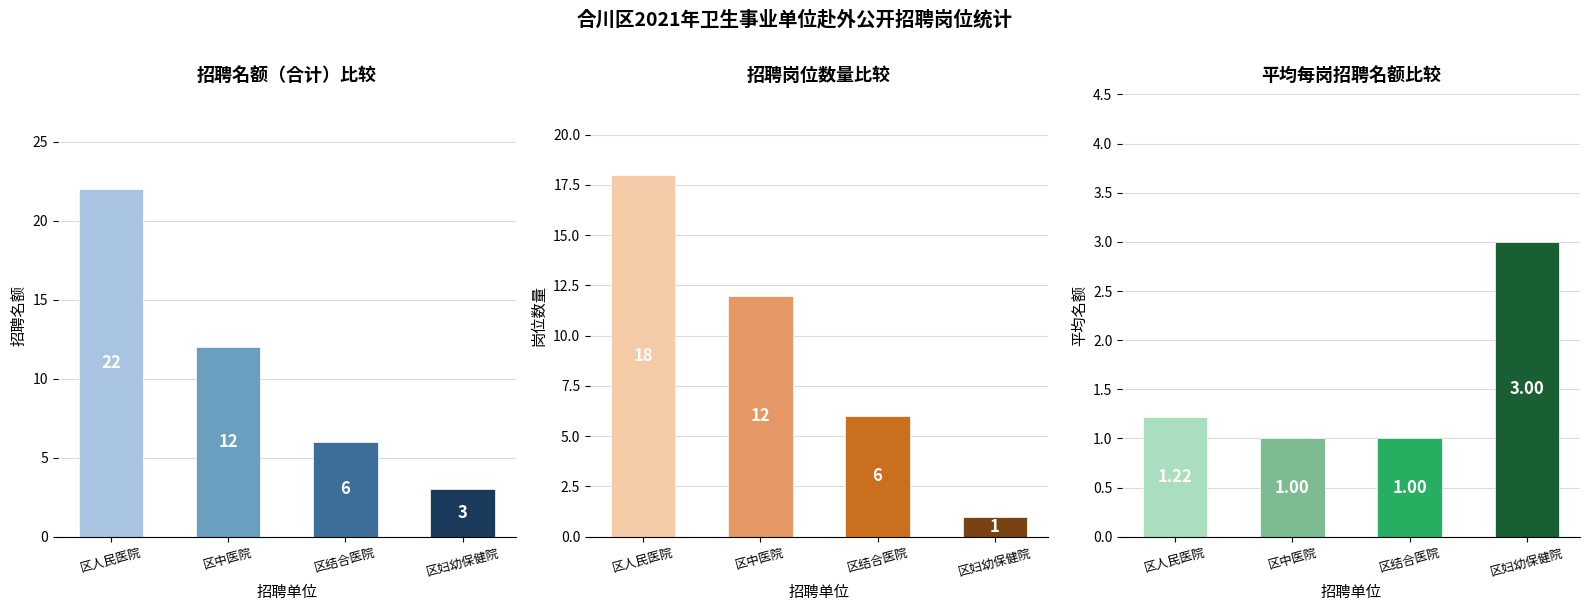

At how many categories does at least one series exceed 12?

1